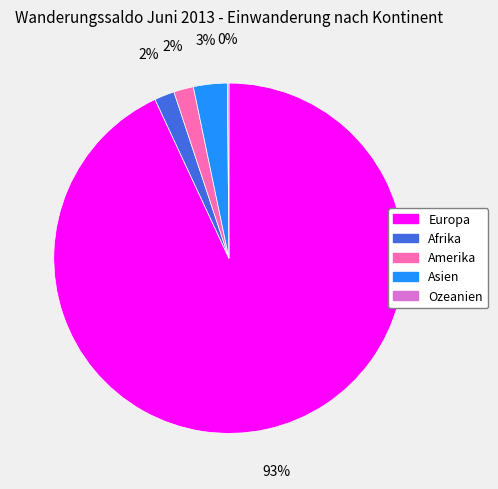

Which slice is the largest?

Europa